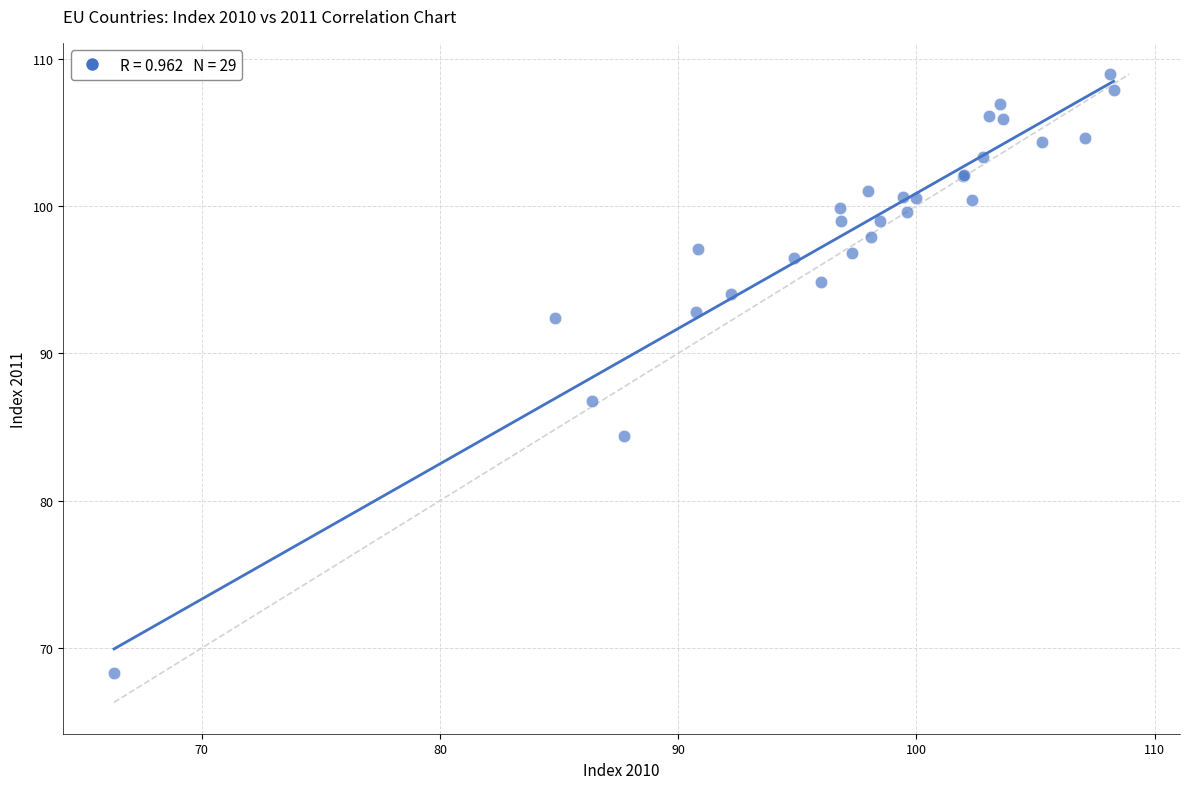

What Y value in the scatter plot is closest to 88?

86.7